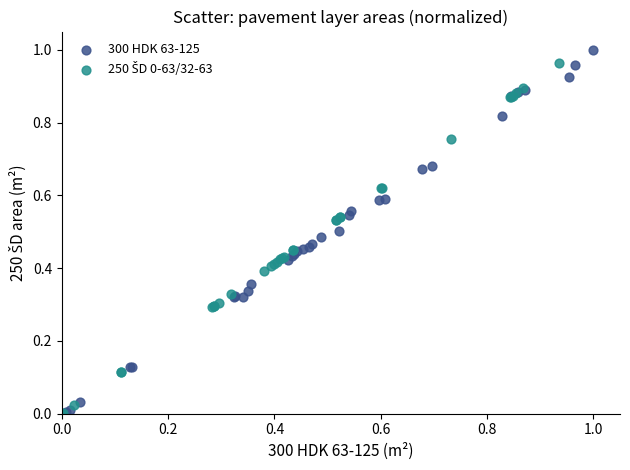

Which series has the largest Y range (max minus min)?

300 HDK 63-125